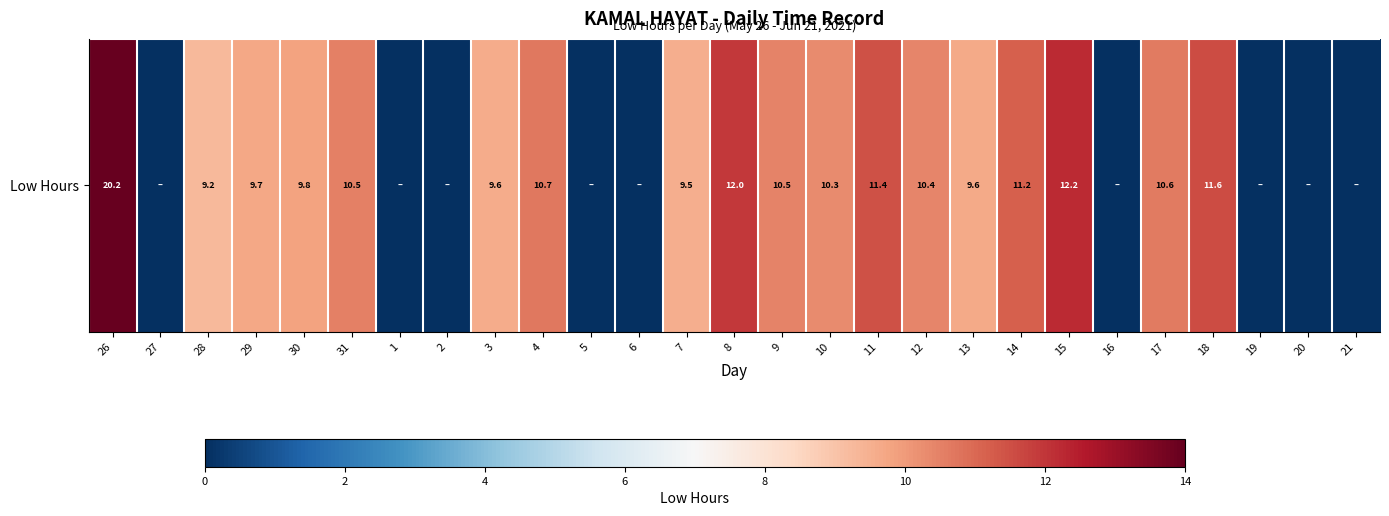

Reading left to right, list all the values displayed in this chart.

26=20.2	27=0.0	28=9.2	29=9.7	30=9.8	31=10.5	1=0.0	2=0.0	3=9.6	4=10.7	5=0.0	6=0.0	7=9.5	8=12.0	9=10.5	10=10.3	11=11.4	12=10.4	13=9.6	14=11.2	15=12.2	16=0.0	17=10.6	18=11.6	19=0.0	20=0.0	21=0.0